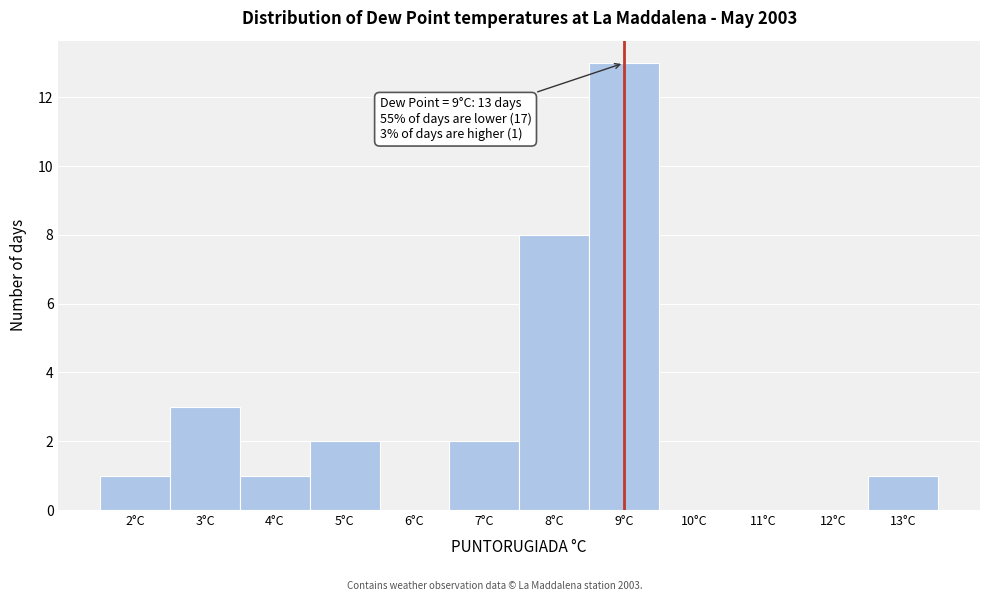

Which range on the x-axis has the tallest bar?

8.5 to 9.5